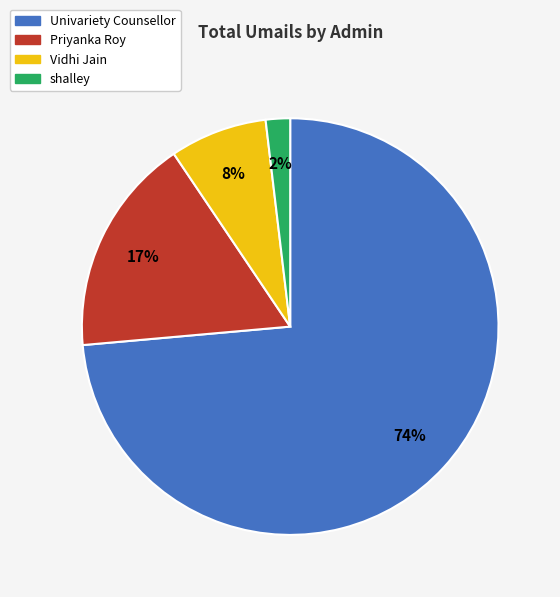

Is the sum of Univariety Counsellor and Vidhi Jain greater than half?

Yes